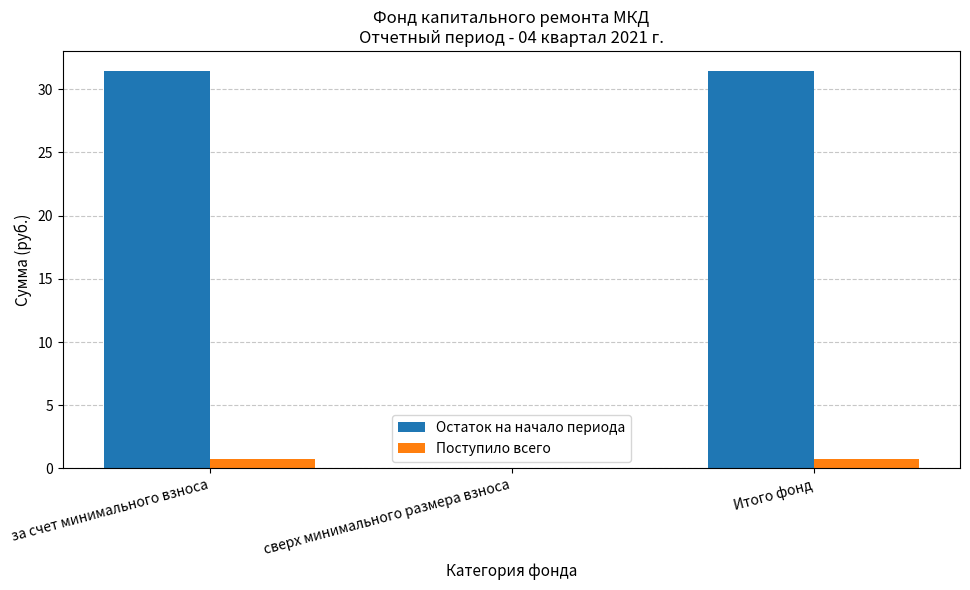

True or false: Поступило всего has a value of 0.7 at Итого фонд.

True